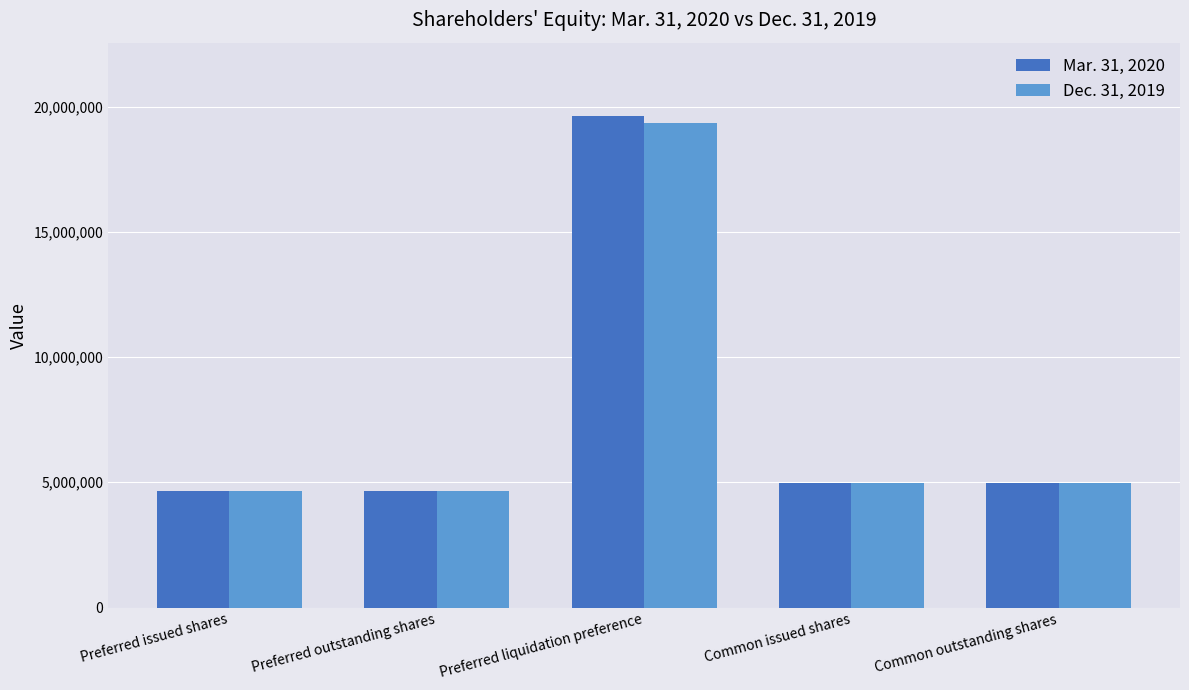

List the series in order of their overall mean, highest first.

Mar. 31, 2020, Dec. 31, 2019